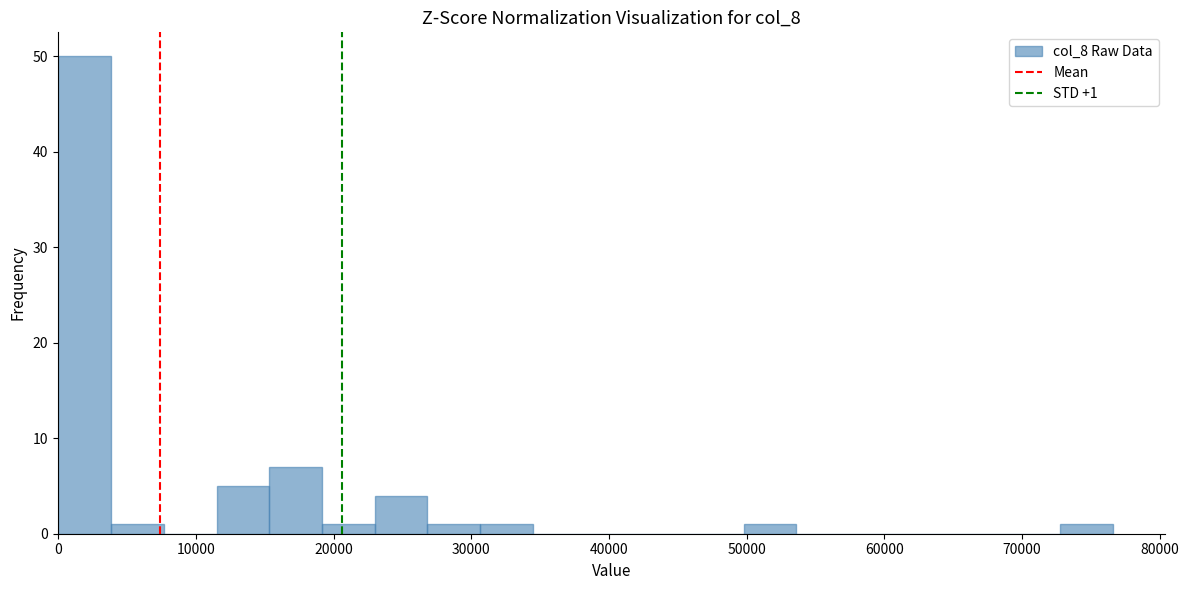

Read against the x-axis, roughly where is the centre of the tallest bar?

2000